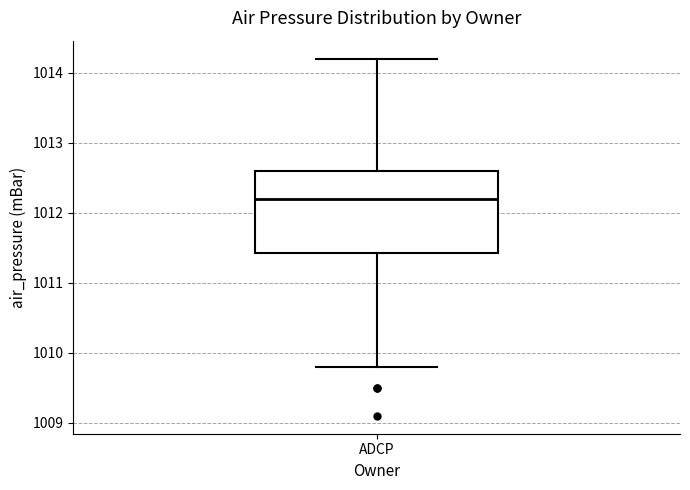

Transcribe this box plot: give where the median line is, the range the box spans, and where the two whiskers end, as read against the y-axis. The values are not printed on the chart, so give them approximately, as read against the axis.

median 1012.2, box 1011.4 to 1012.6, whiskers 1009.8 to 1014.2